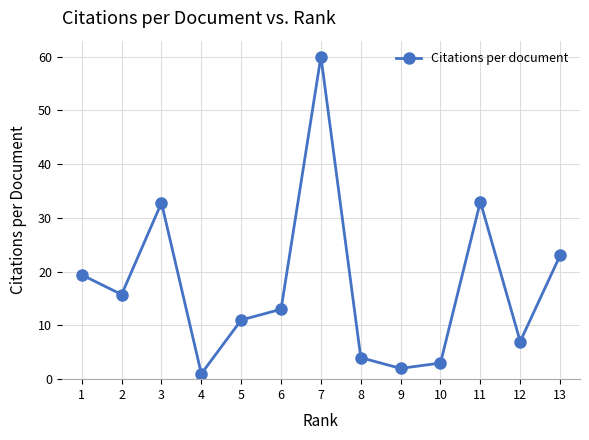

Which label corresponds to the largest value in the chart?

7